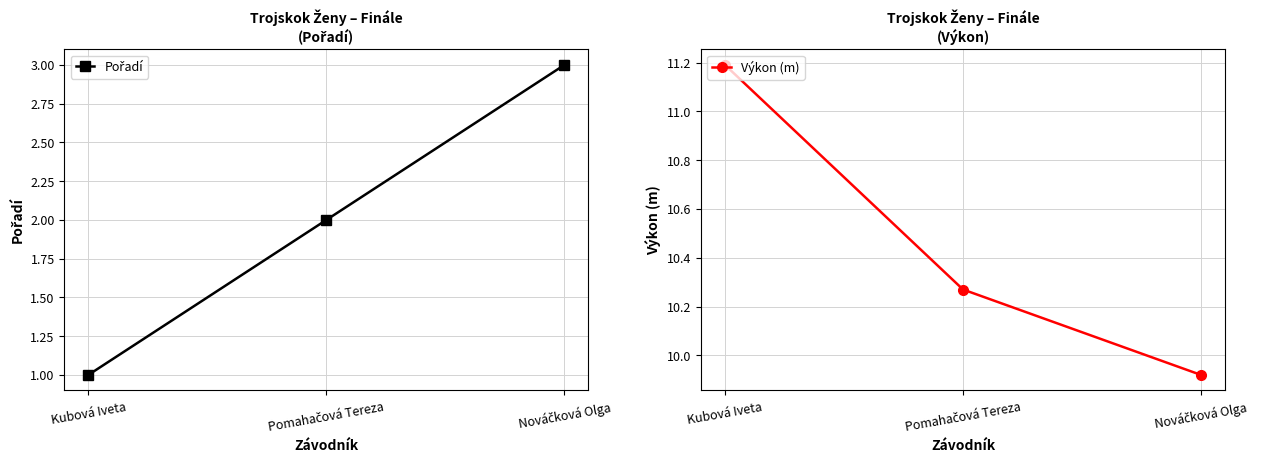

At Nováčková Olga, list the series in order from largest to smallest.

Výkon (m), Pořadí